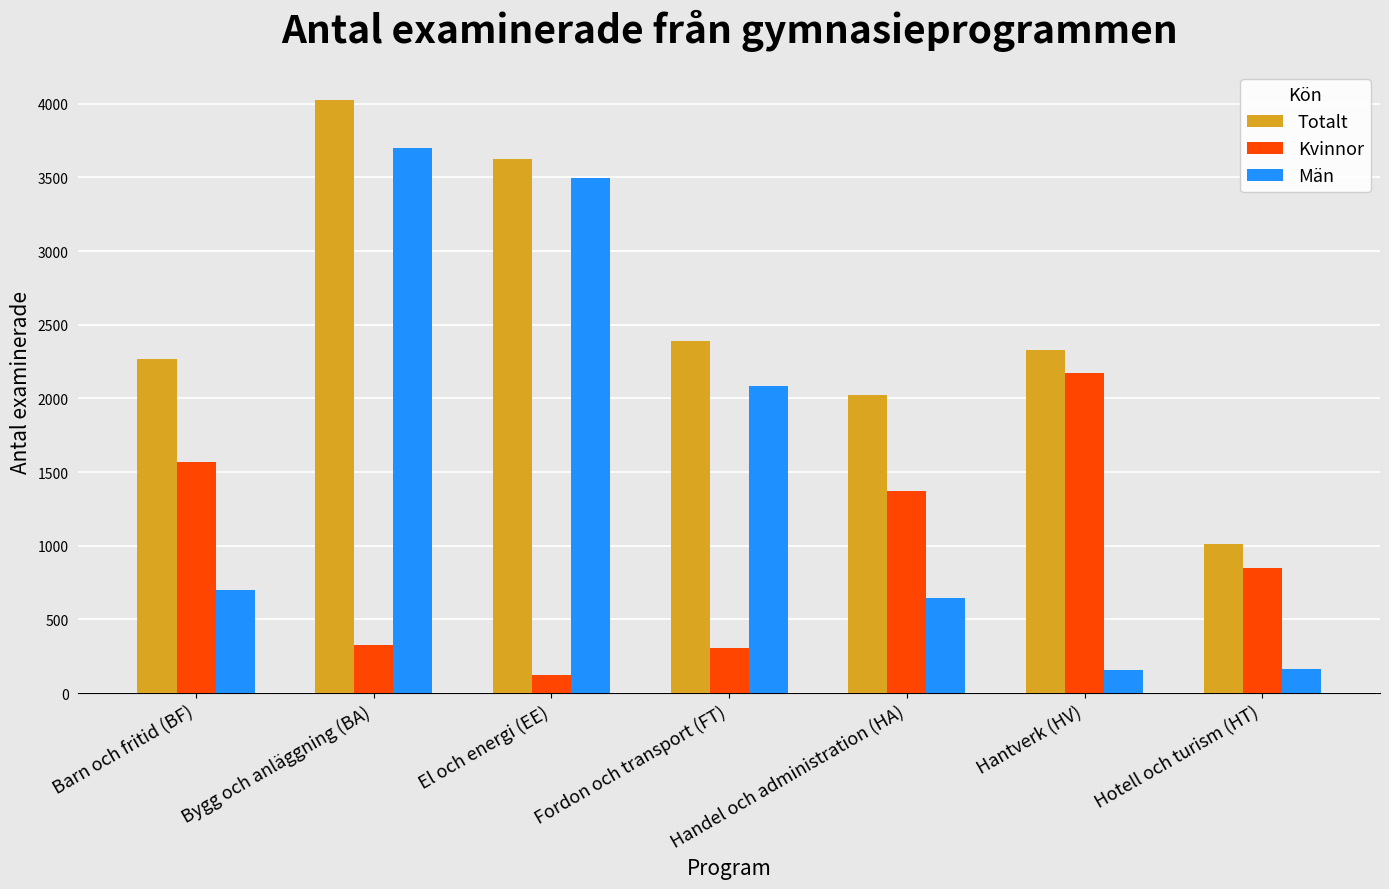

Rank the series at Hantverk (HV) from lowest to highest value.

Män, Kvinnor, Totalt